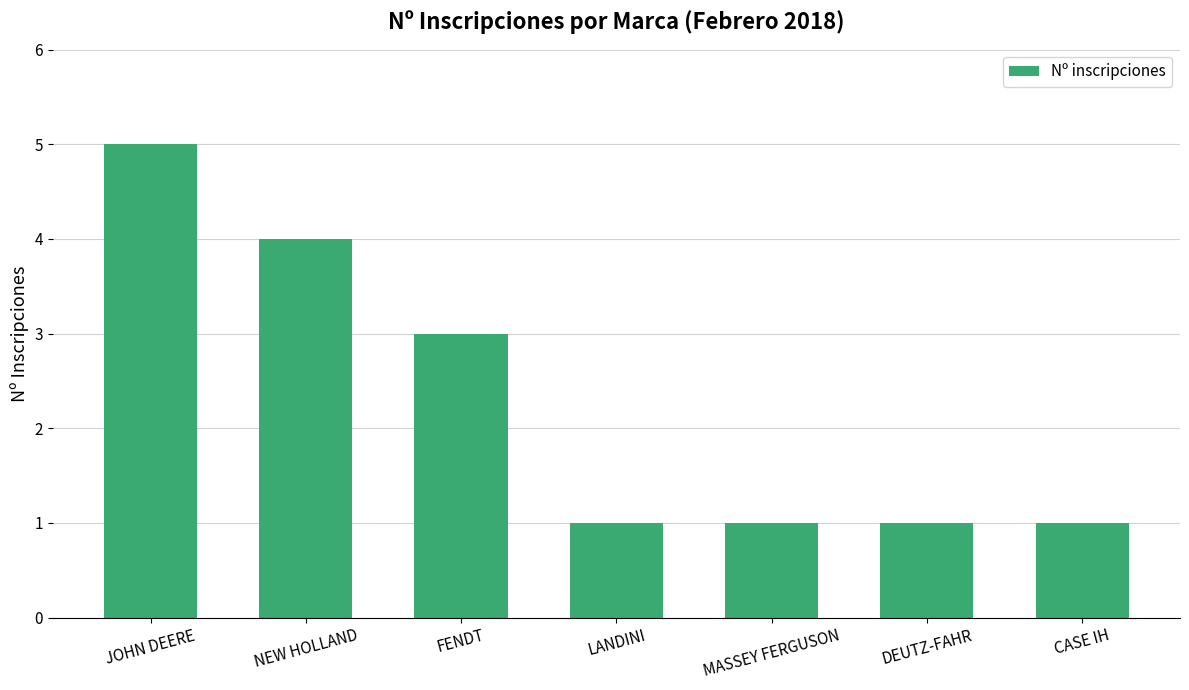

Count the values in the range 1 to 4.

6